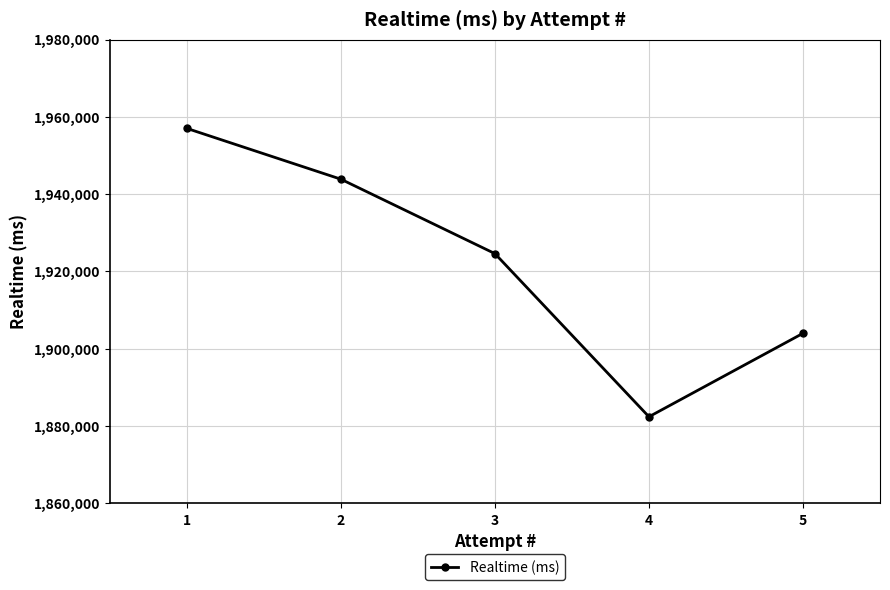

What is the difference between the second highest and minimum values?

61453